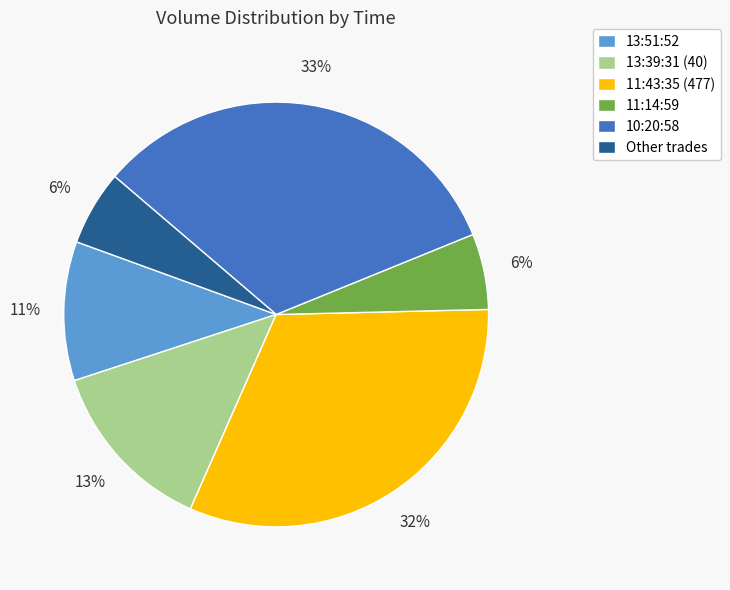

Combined, do 13:39:31 (40) and 11:43:35 (477) account for over 50%?

No